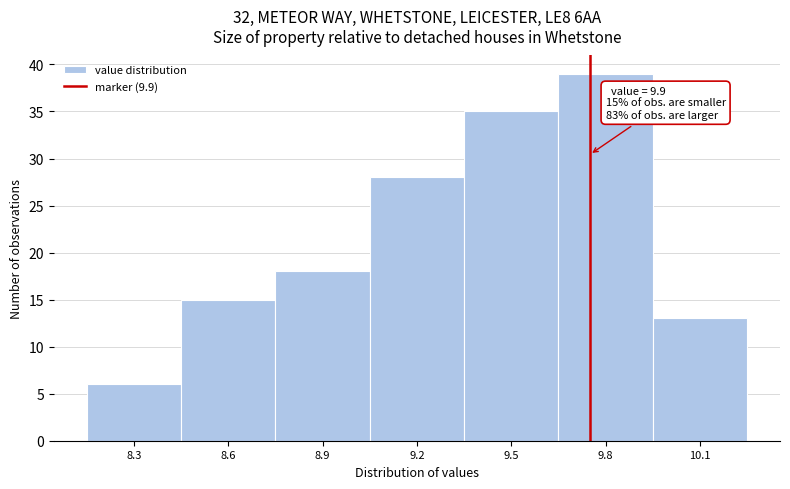

Reading left to right, transcribe all the data shown in this chart.

6	15	18	28	35	39	13